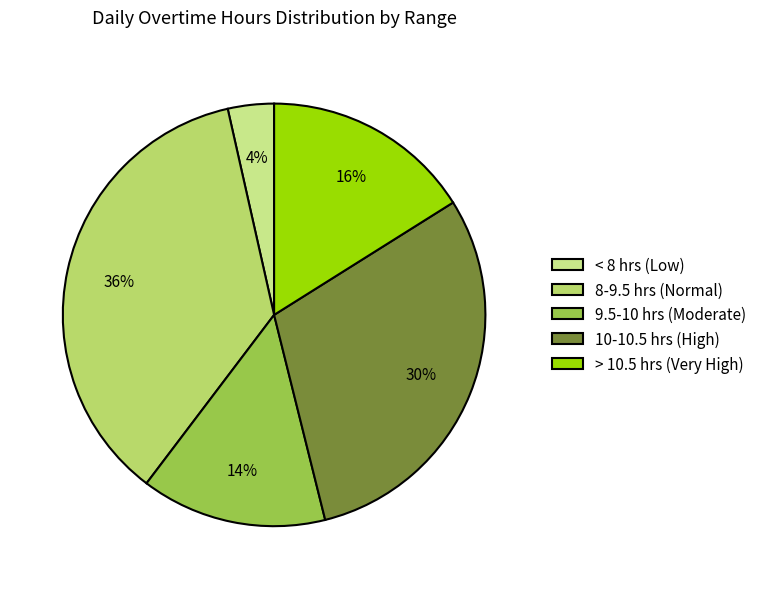

Which category has the smallest portion of the pie?

< 8 hrs (Low)